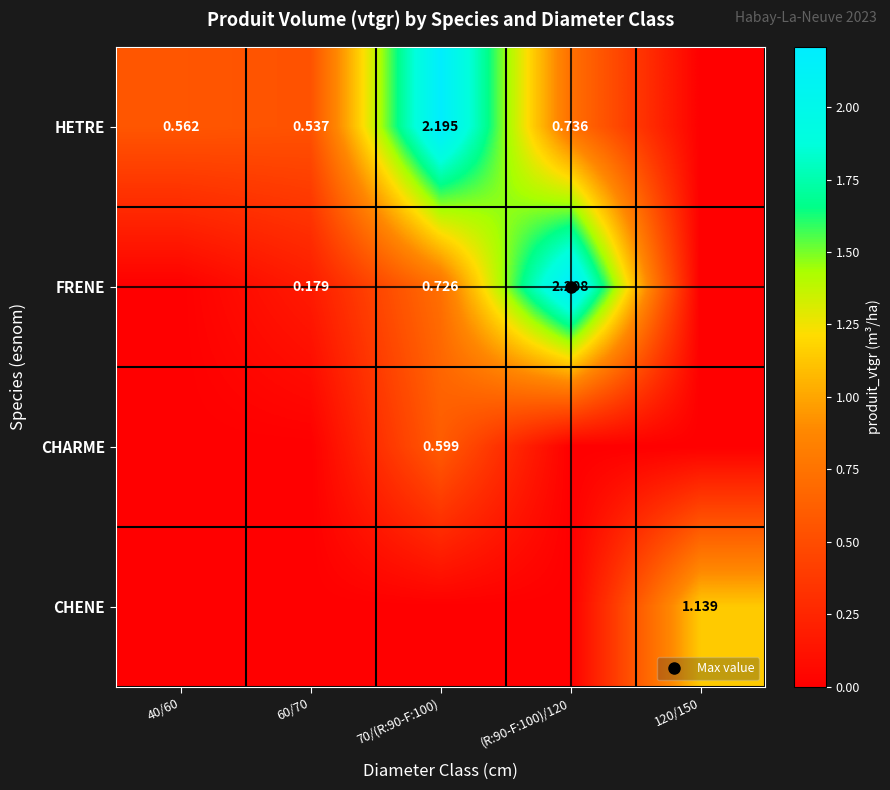

What is the difference between the HETRE values at 70/(R:90-F:100) and 60/70?

1.7